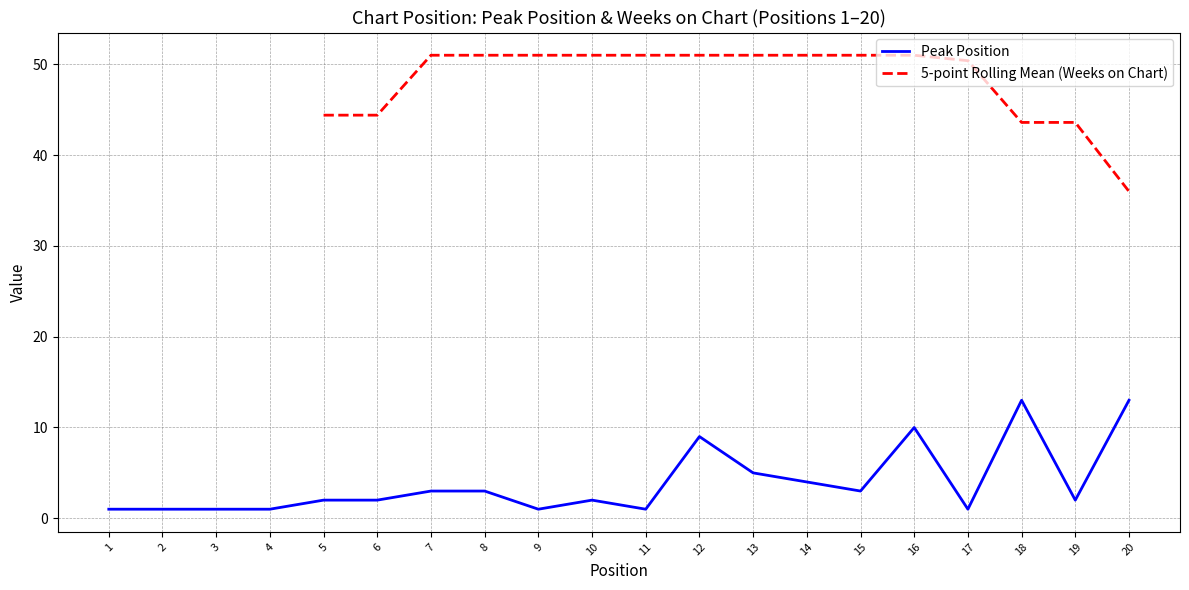

What is the value of the 6th point from the left?

2